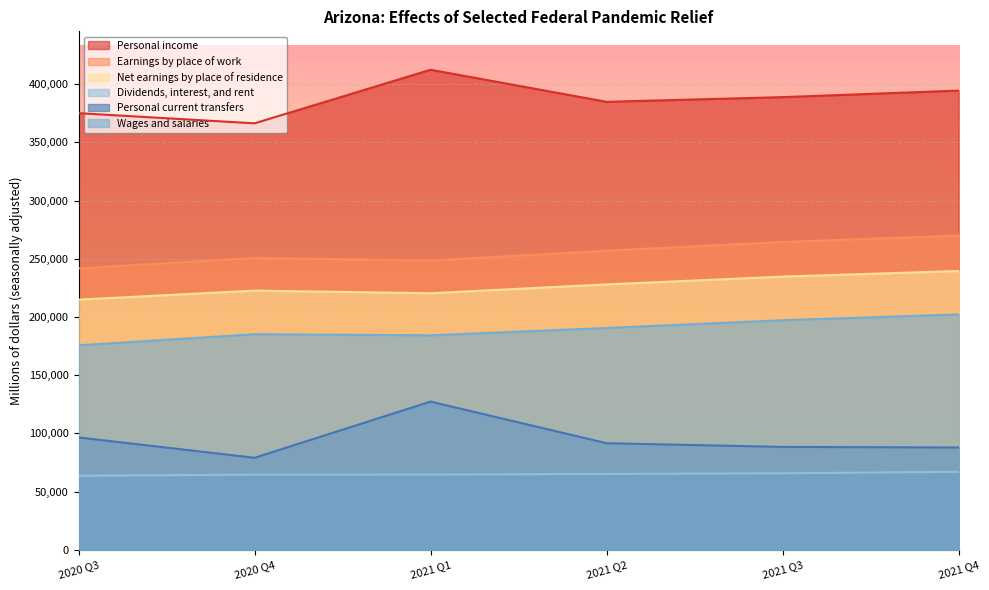

What position from the left is 2021 Q3?

5